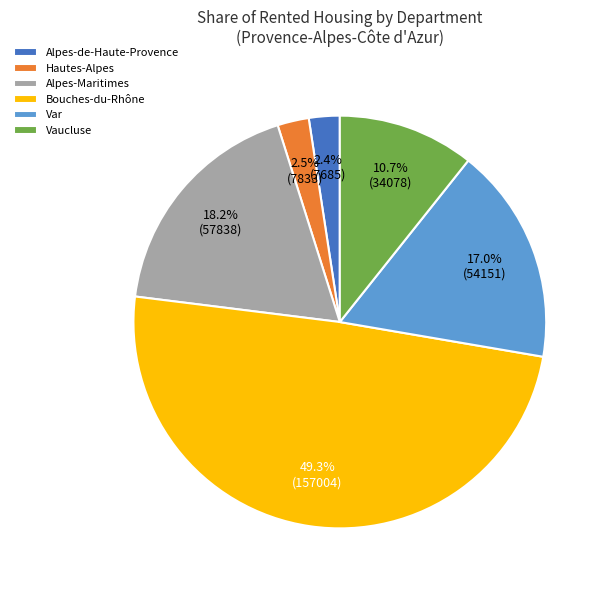

Is there any slice that represents more than half of the pie?

No